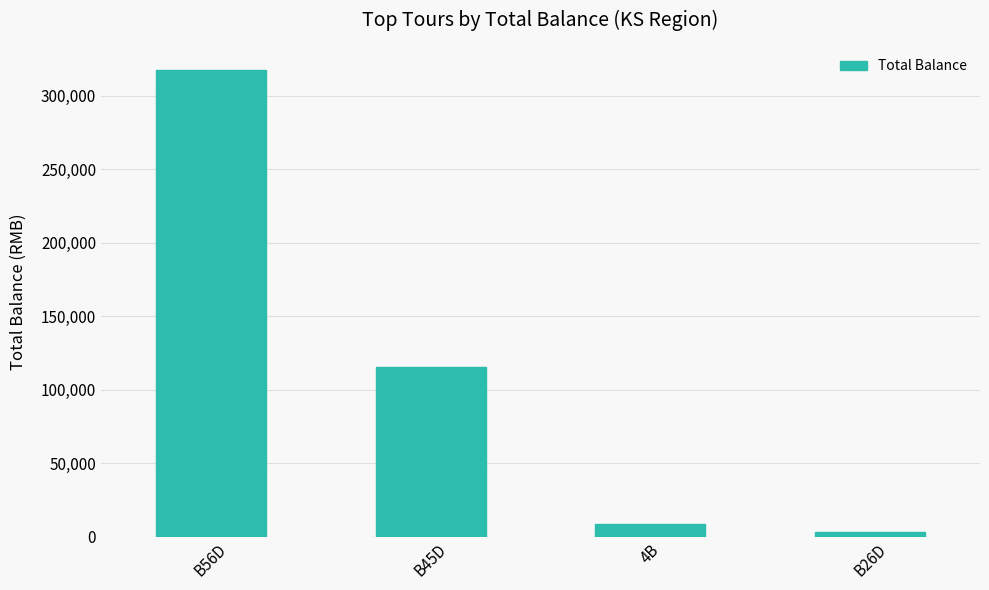

Read the value at 4B.

8750